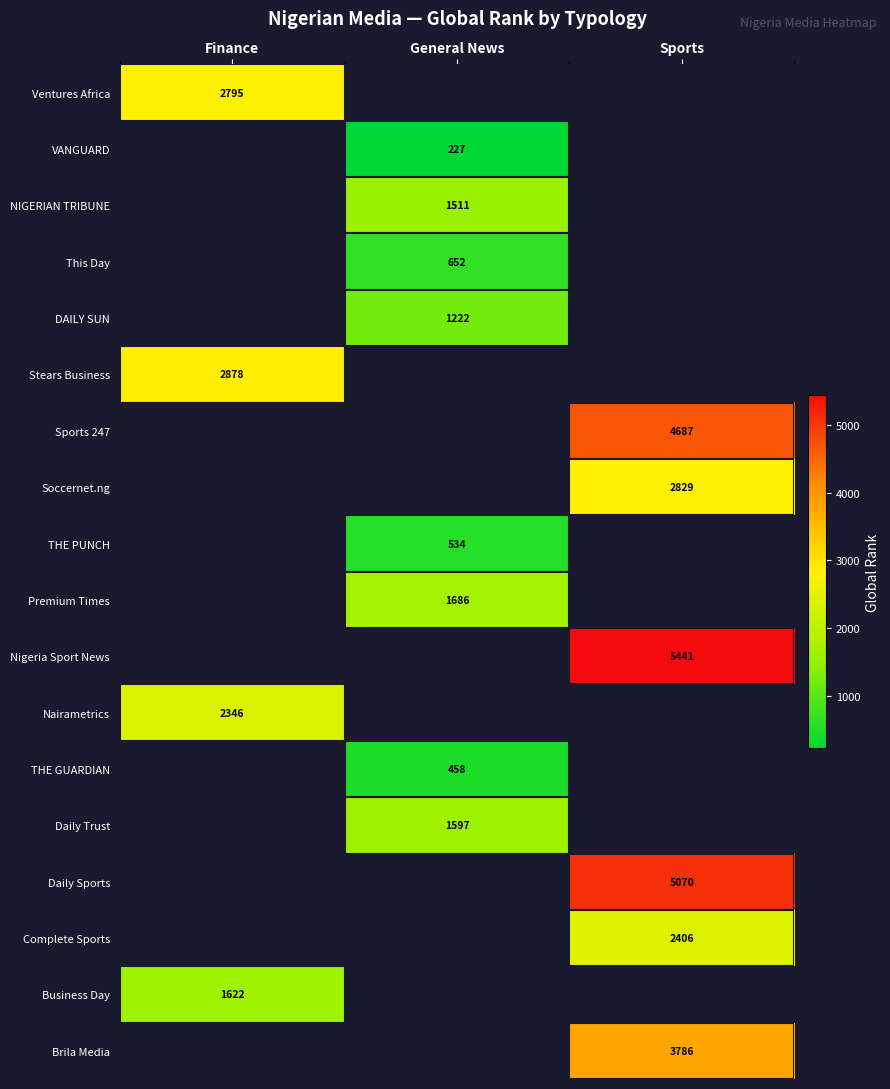

Is it true that Sports 247 equals 4687 at Sports?

True